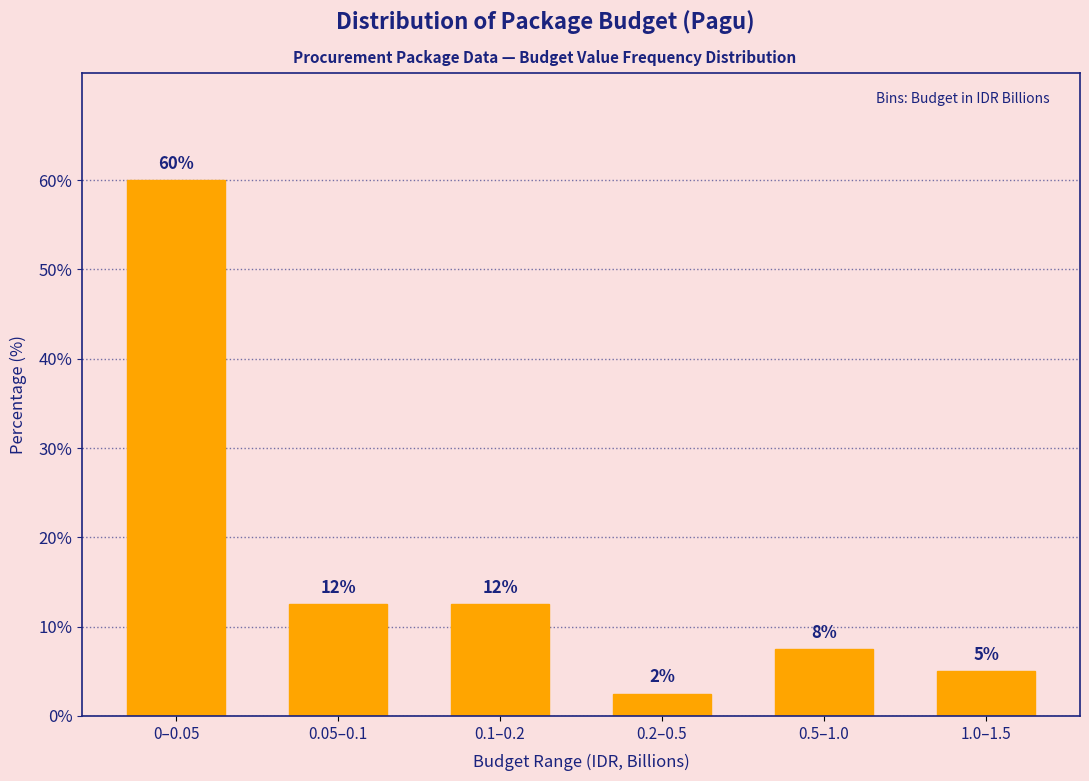

Are the bars horizontal?

No